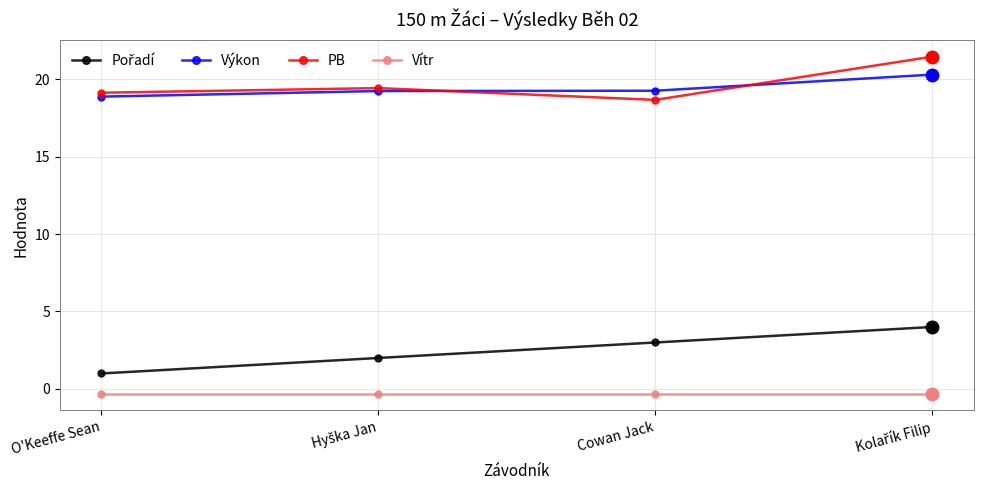

Count the number of categories in the chart.

4